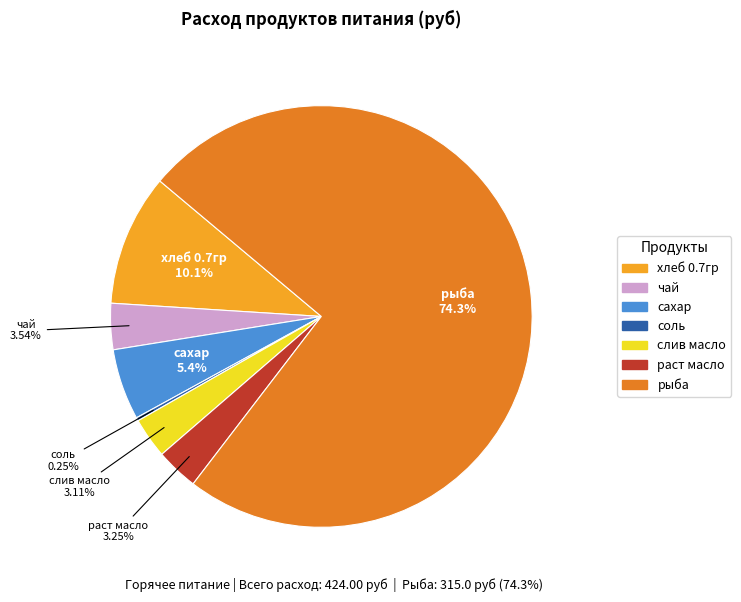

Does сахар account for over 50% of the chart?

No